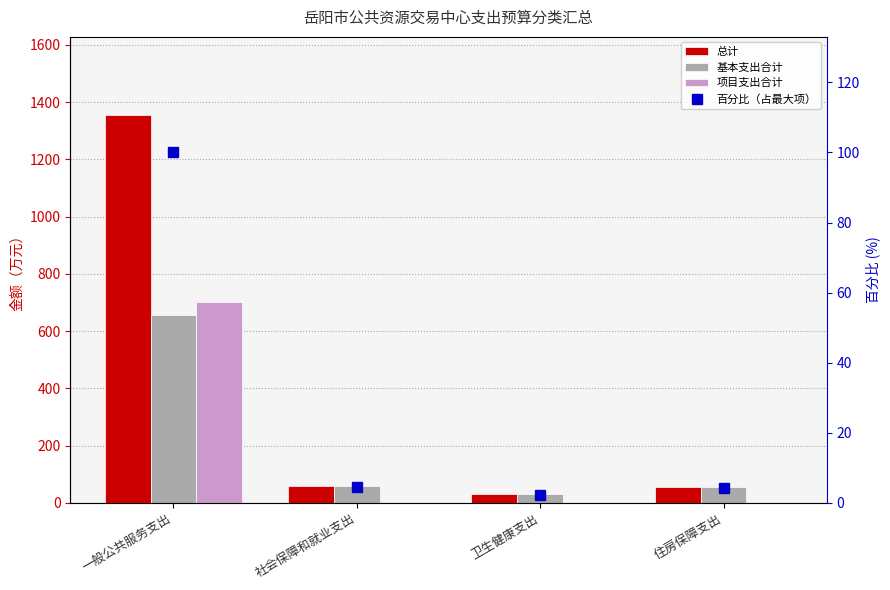

Is it true that 总计 equals 87.5 at 住房保障支出?

False